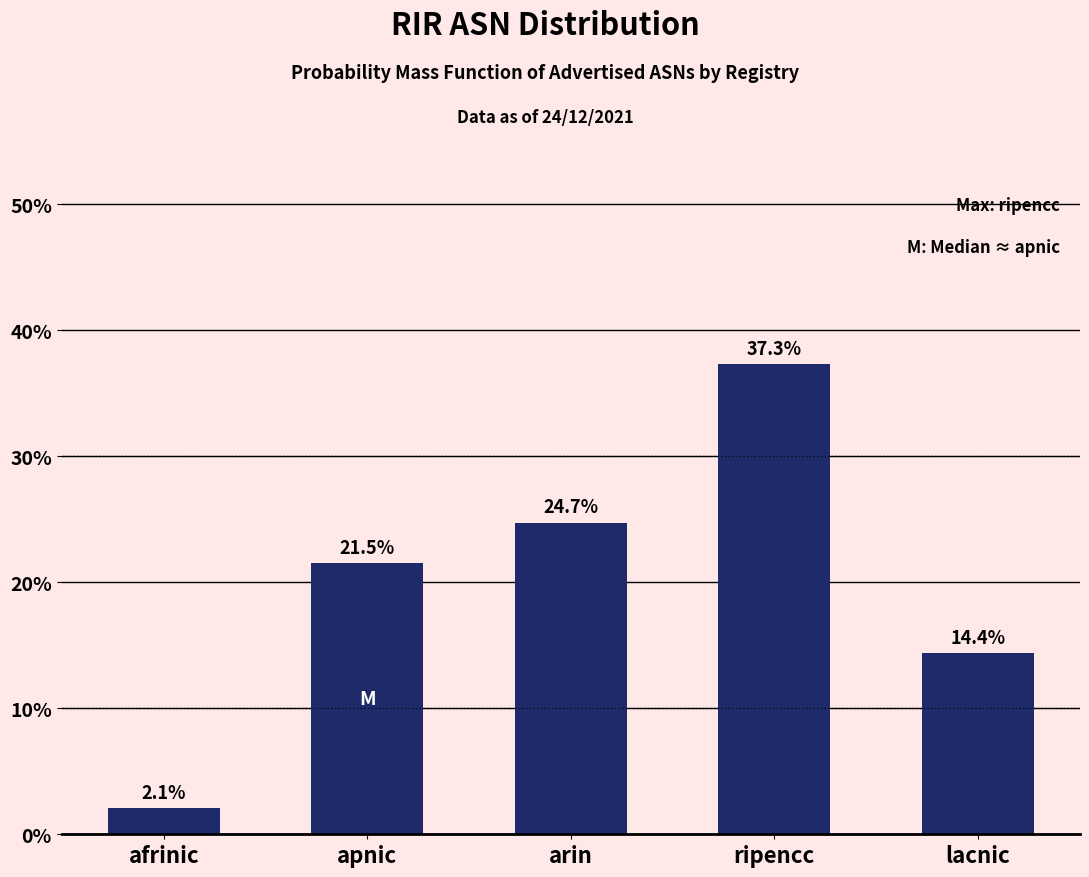

Reading left to right, what are all the values shown in this chart?

2.1	21.5	24.7	37.3	14.4